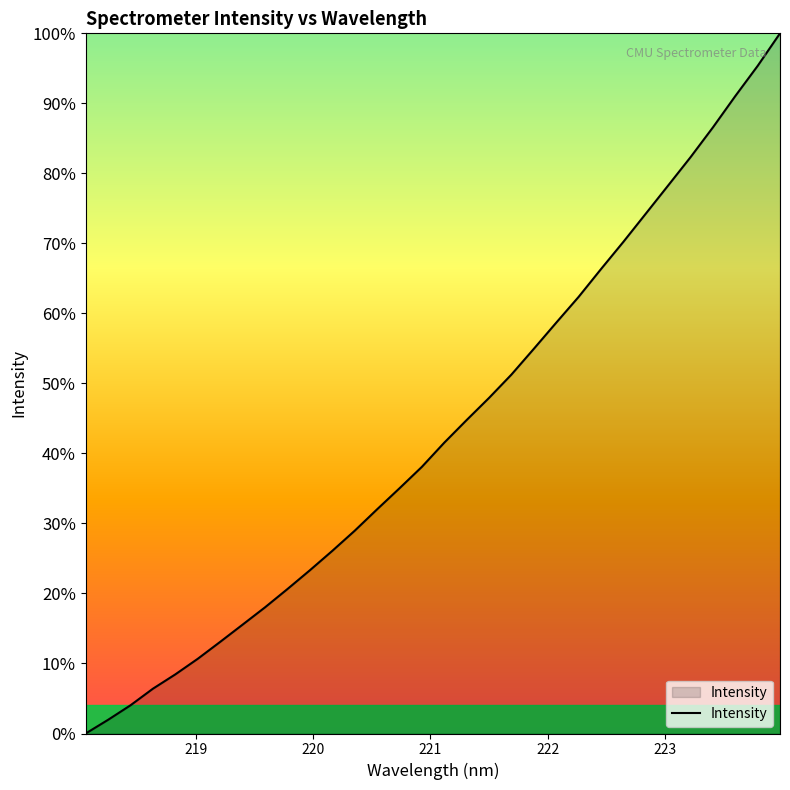

What is the greatest value displayed?

100.0